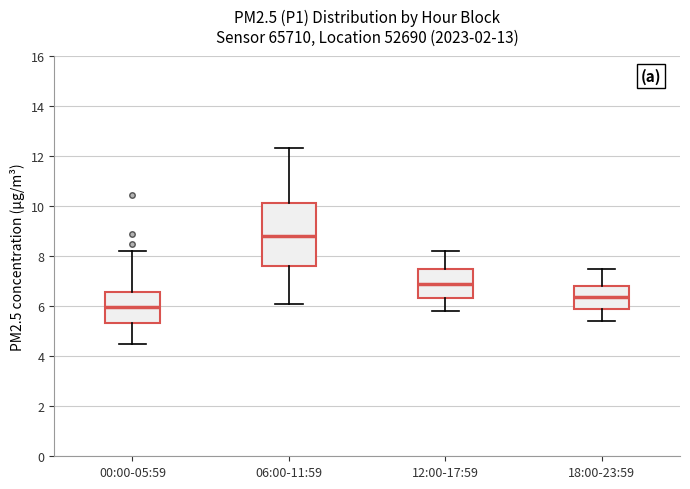

Reading left to right, read every box against the y-axis: the position of its median line, the range the box covers, and the ends of its whiskers. The values are not printed on the chart, so give them approximately, as read against the axis.

00:00-05:59: median 6.0, box 5.4 to 6.6, whiskers 4.4 to 8.2
06:00-11:59: median 8.8, box 7.6 to 10.2, whiskers 6.0 to 12.4
12:00-17:59: median 7.0, box 6.4 to 7.4, whiskers 5.8 to 8.2
18:00-23:59: median 6.4, box 6.0 to 6.8, whiskers 5.4 to 7.6